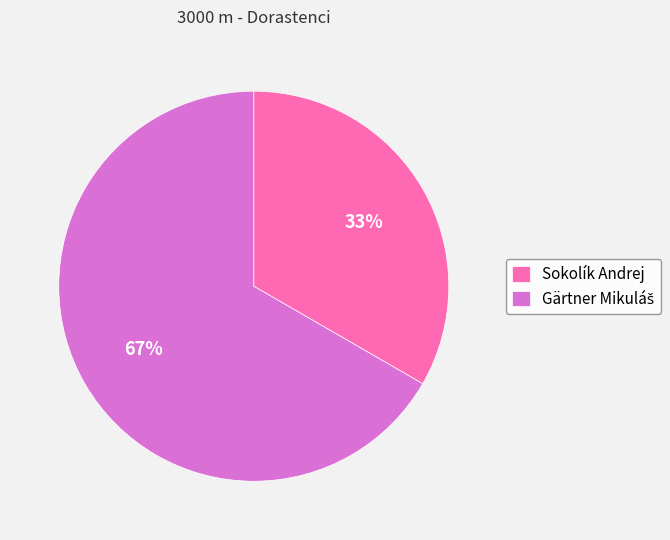

To the nearest percent, what is the average slice percentage?

50%